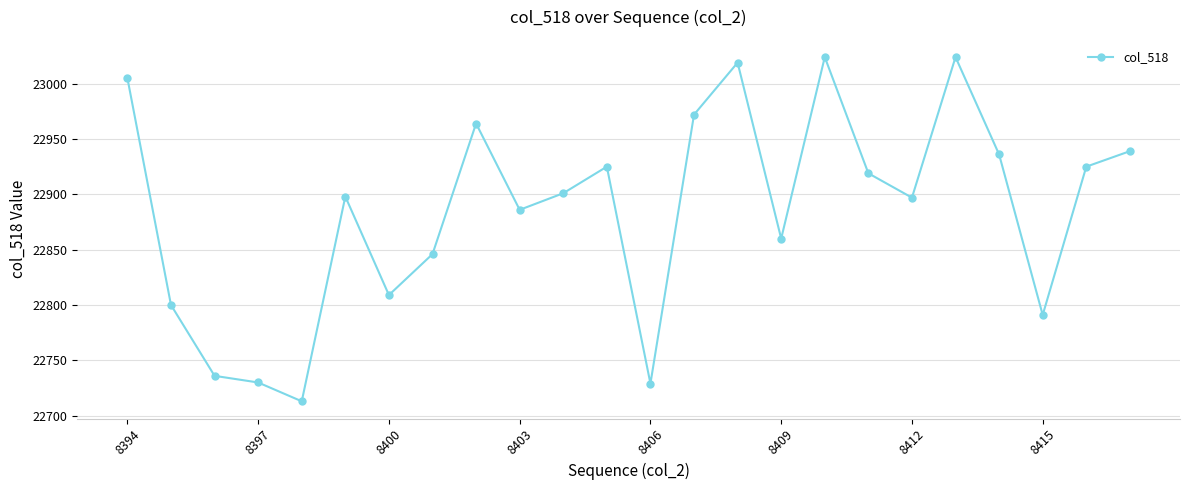

What is the average value?

22885